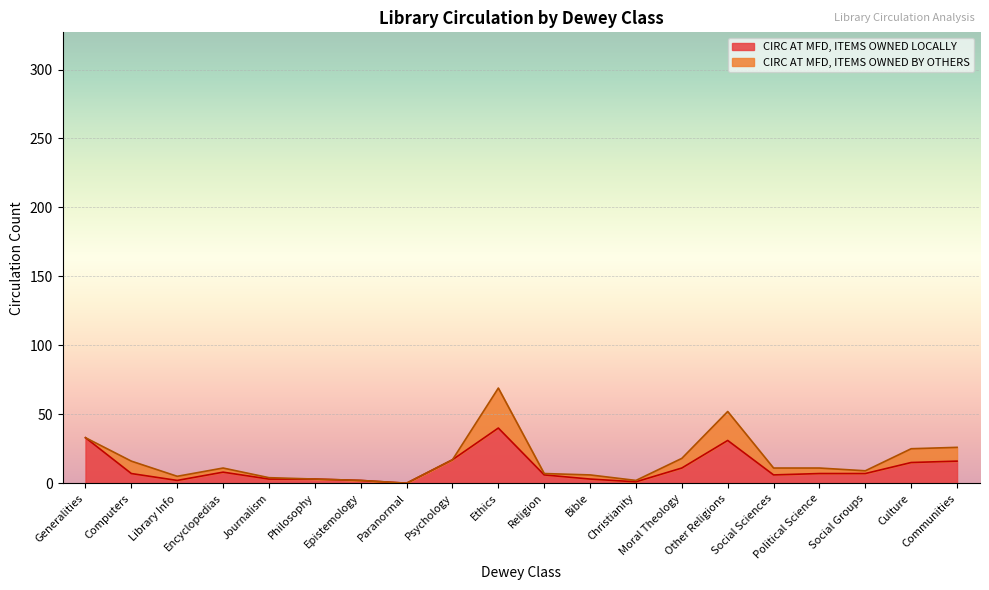

True or false: CIRC AT MFD, ITEMS OWNED LOCALLY has a value of 0 at Paranormal.

True